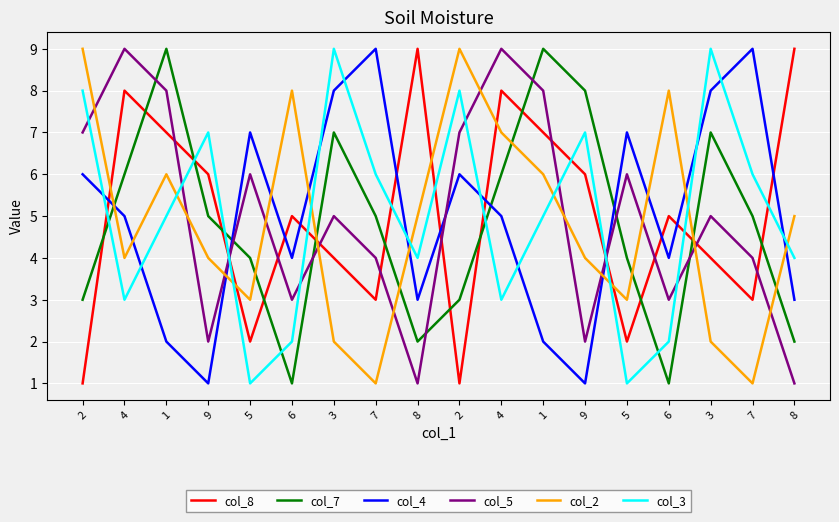

What is the lowest value of the col_3 series?

1